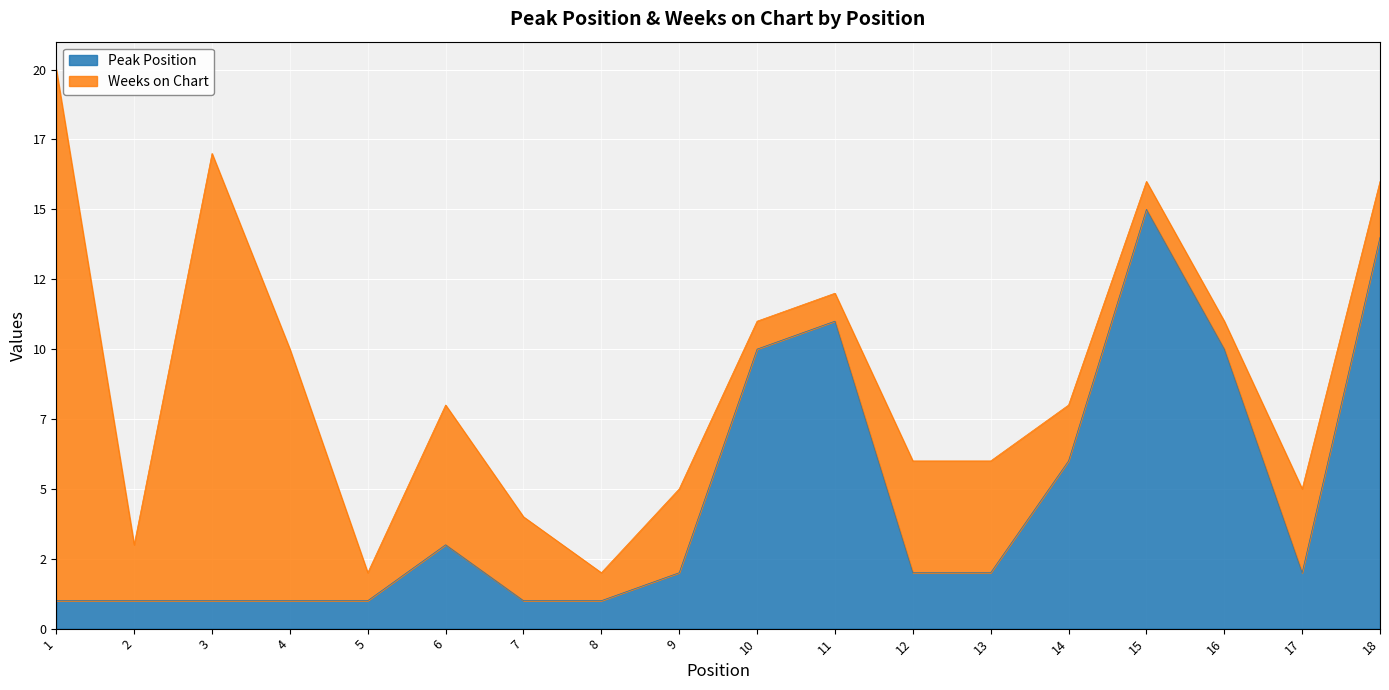

Where does the data first go above 2?

6